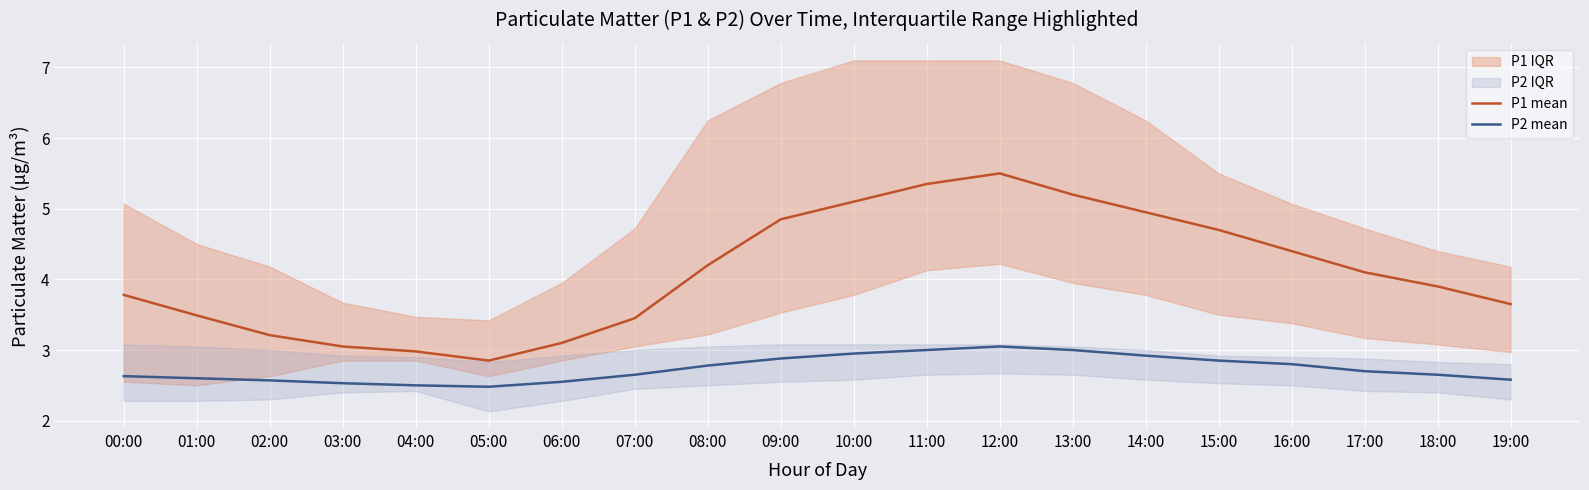

Is it true that P2 mean equals 2.7 at 17:00?

True